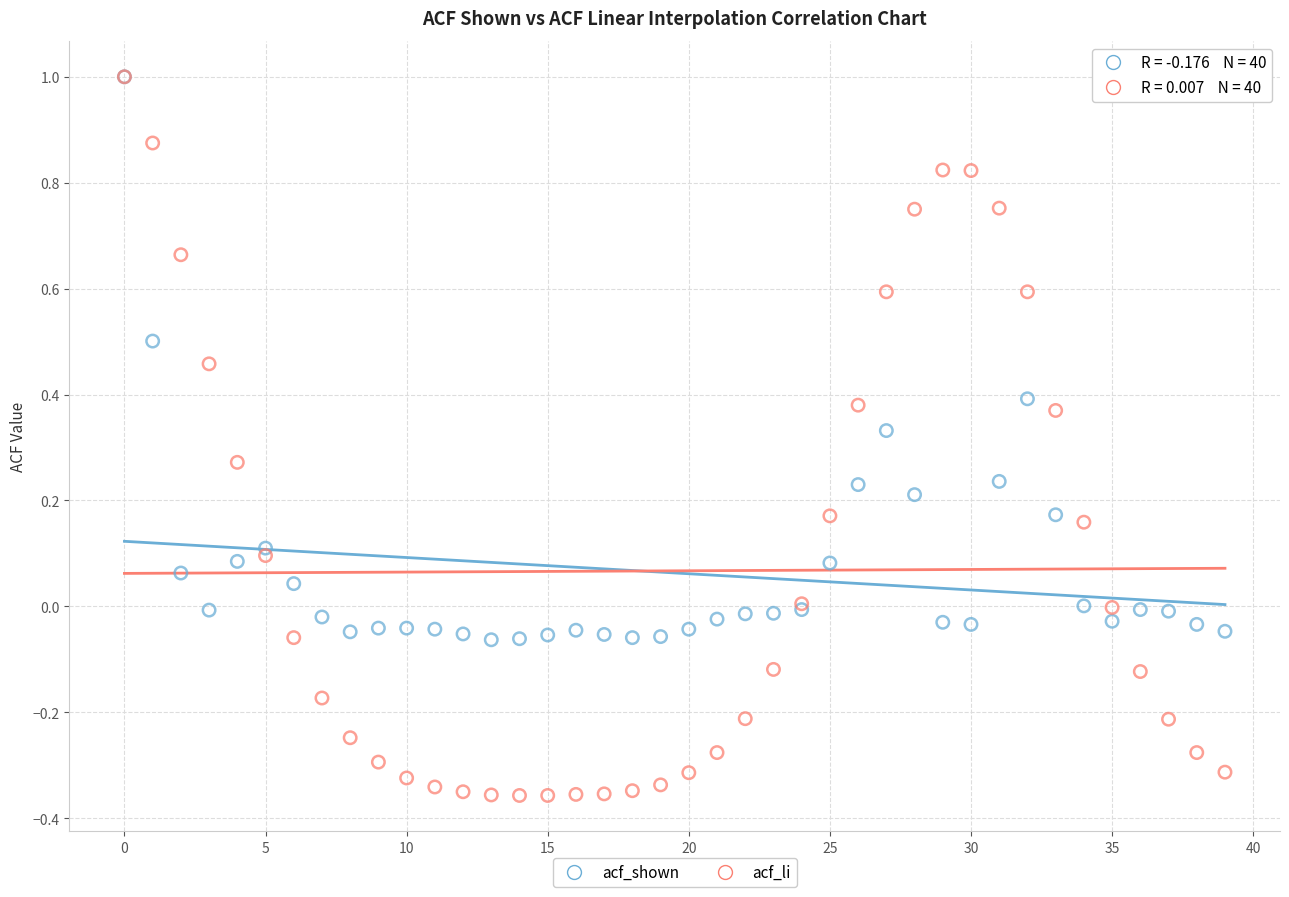

Which series has the widest spread of Y values?

acf_li